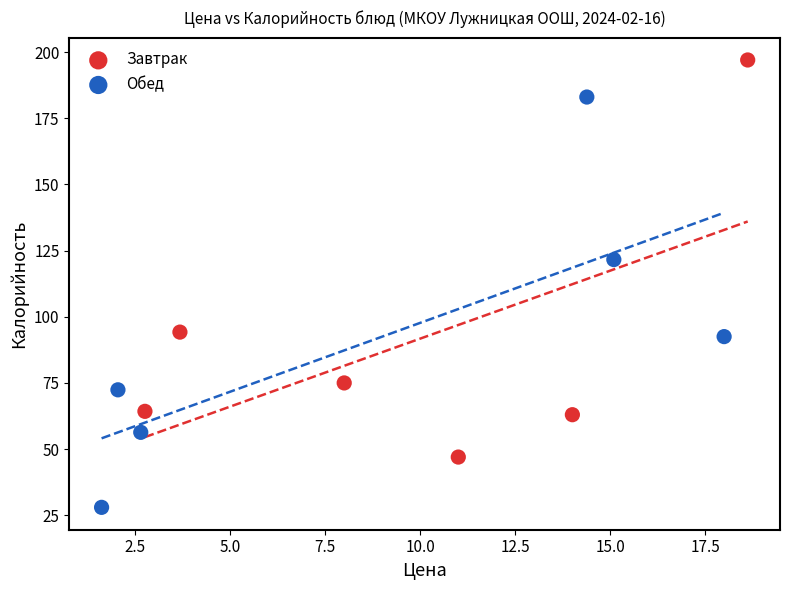

Which series reaches the minimum Y coordinate?

Обед